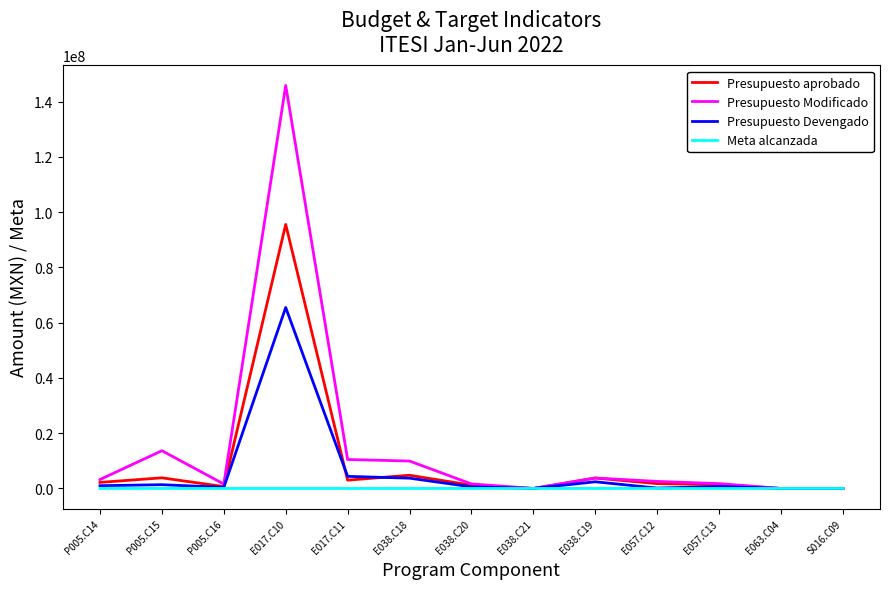

At which category is the sum across all series the highest?

E017.C10